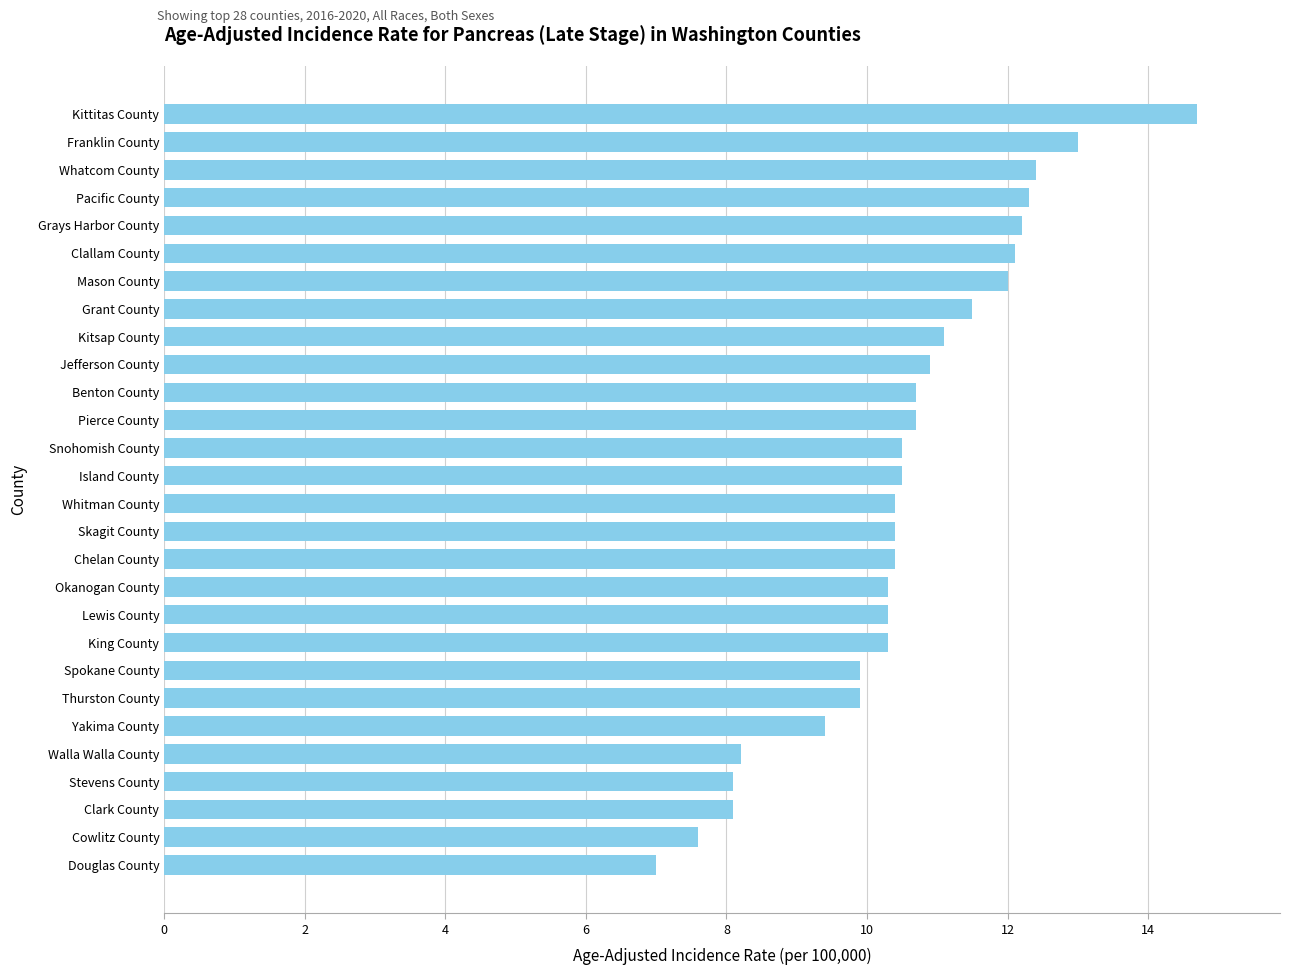

The value at Yakima County is 13.5. True or false?

False